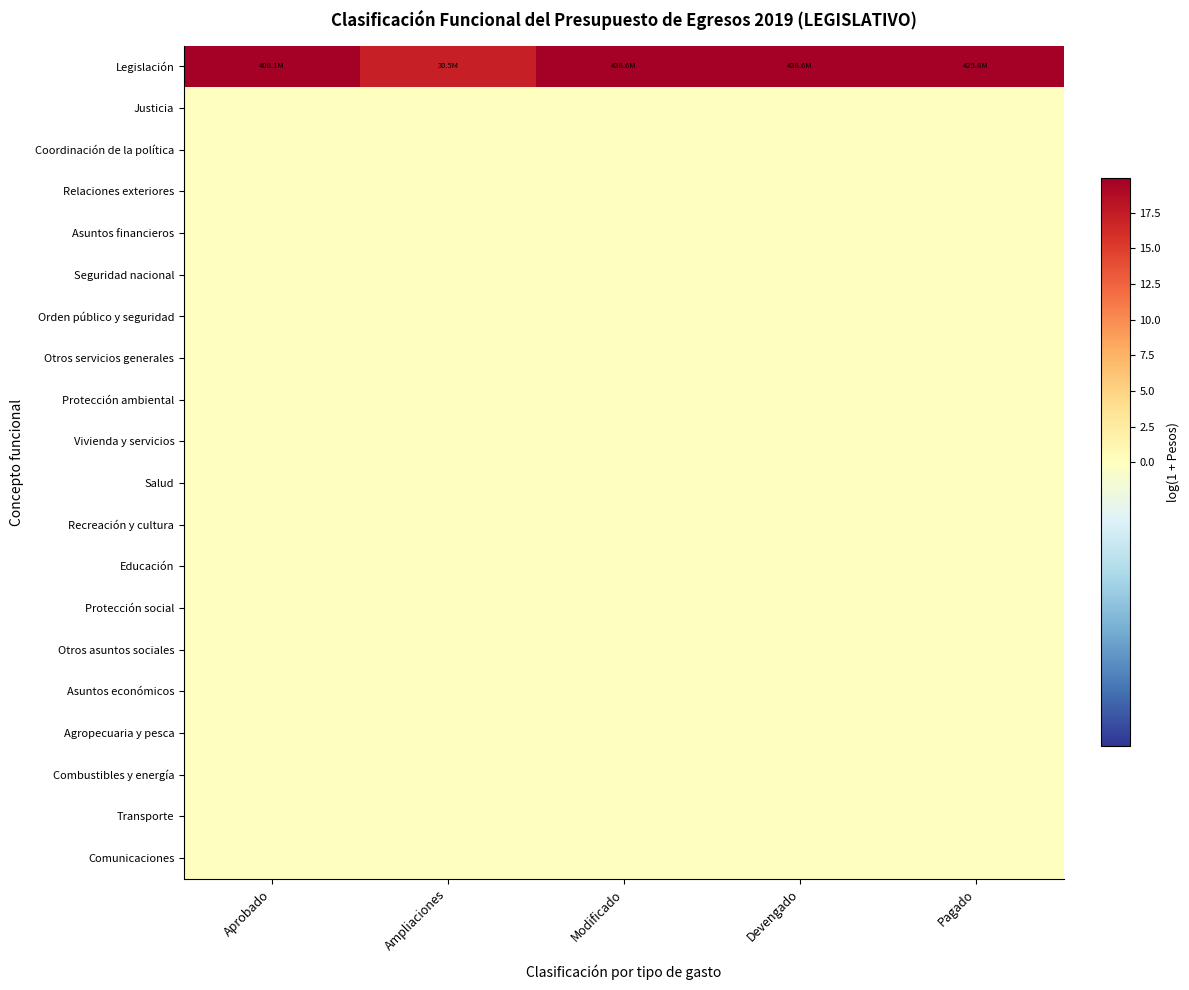

At Pagado, list the series in order from smallest to largest.

Justicia, Coordinación de la política, Relaciones exteriores, Asuntos financieros, Seguridad nacional, Orden público y seguridad, Otros servicios generales, Protección ambiental, Vivienda y servicios, Salud, Recreación y cultura, Educación, Protección social, Otros asuntos sociales, Asuntos económicos, Agropecuaria y pesca, Combustibles y energía, Transporte, Comunicaciones, Legislación